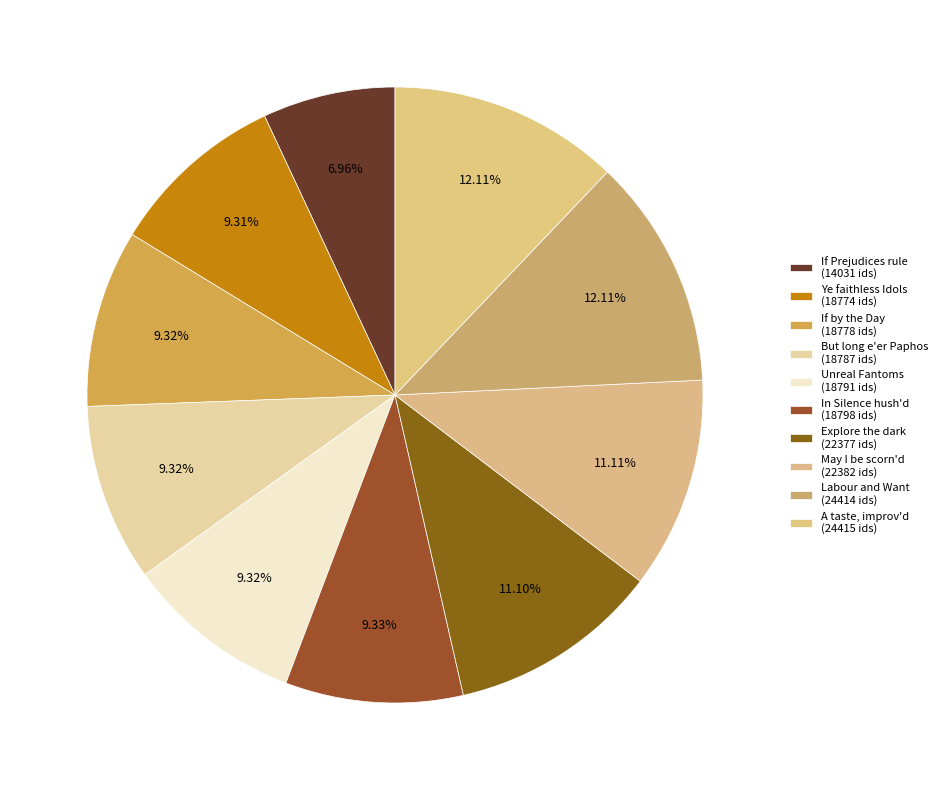

How many slices are in this pie chart?

10